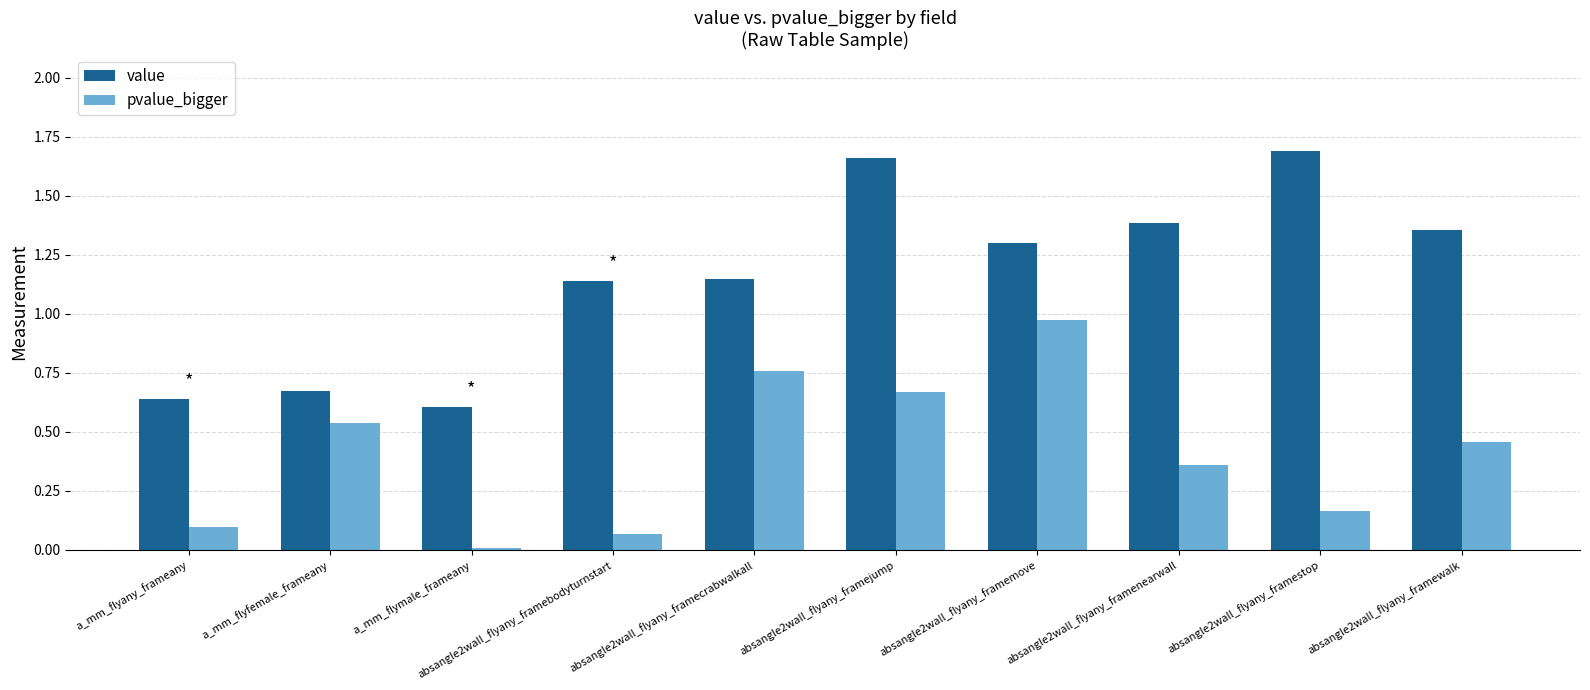

Which series has the largest range (max minus min)?

value